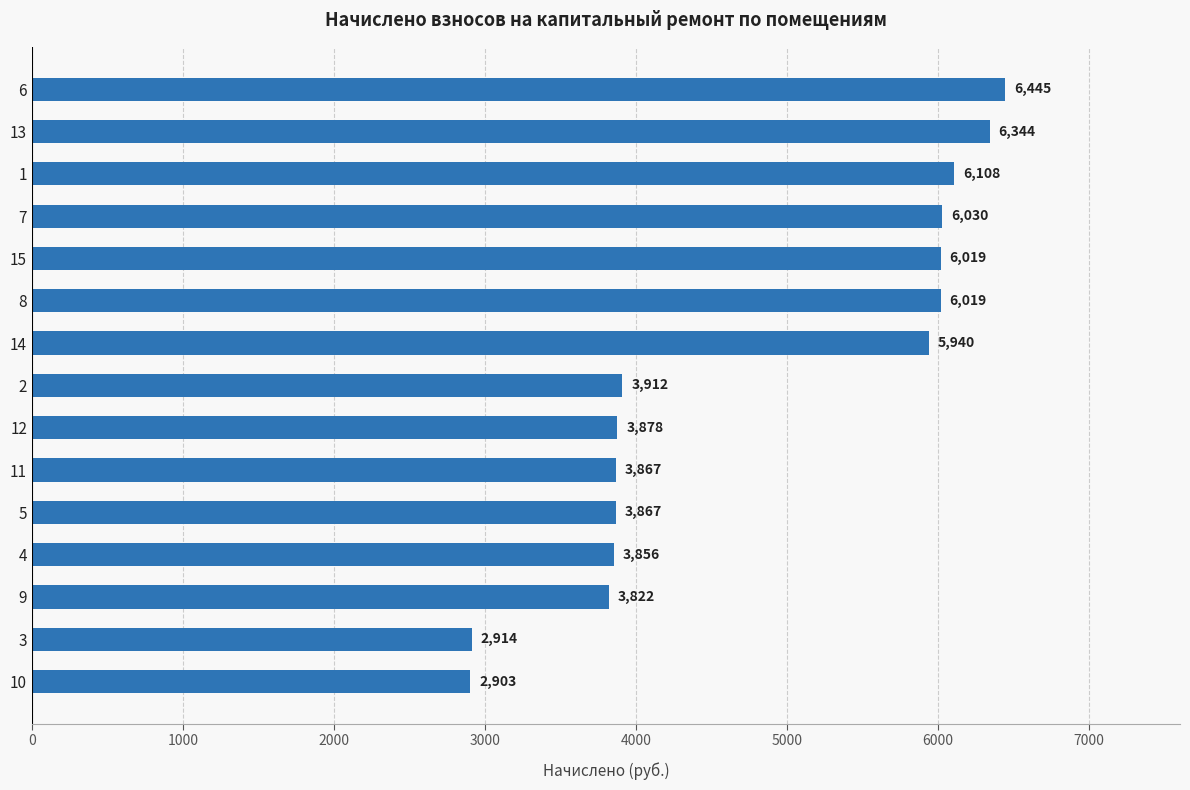

How many bars are there in total?

15